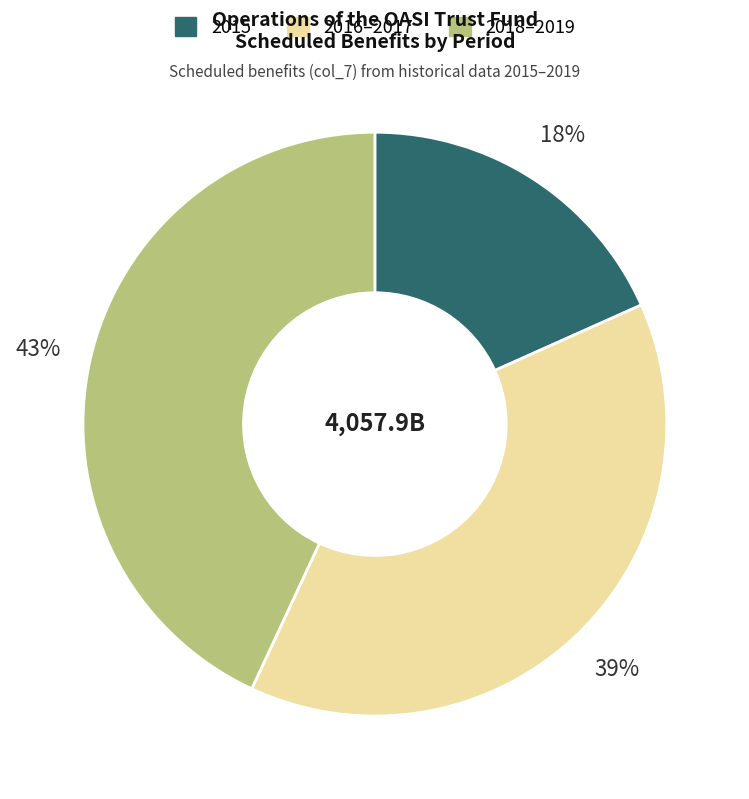

To the nearest percent, what is the average slice percentage?

33%